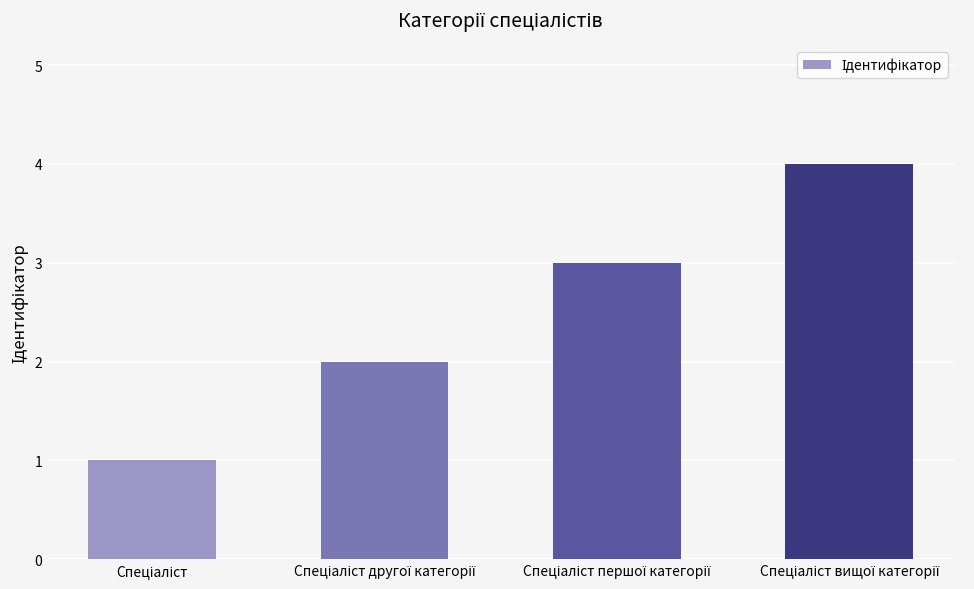

What is the maximum value shown in the chart?

4